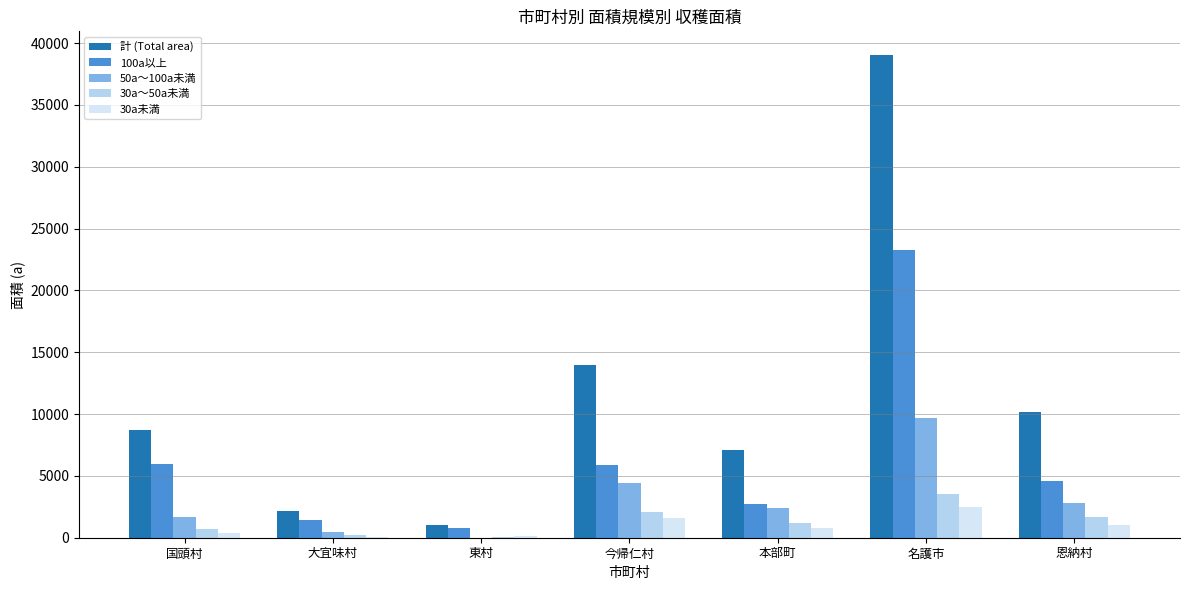

Between 大宜味村 and 今帰仁村, which series saw the biggest shift?

計 (Total area)